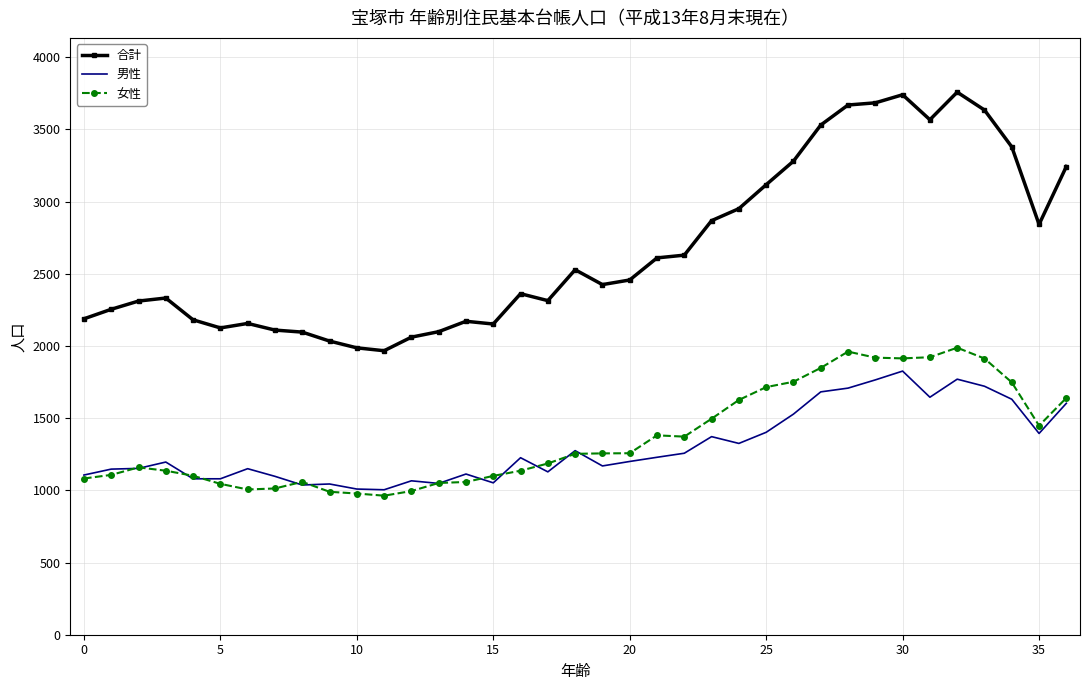

True or false: 男性 and 合計 cross at least once.

False